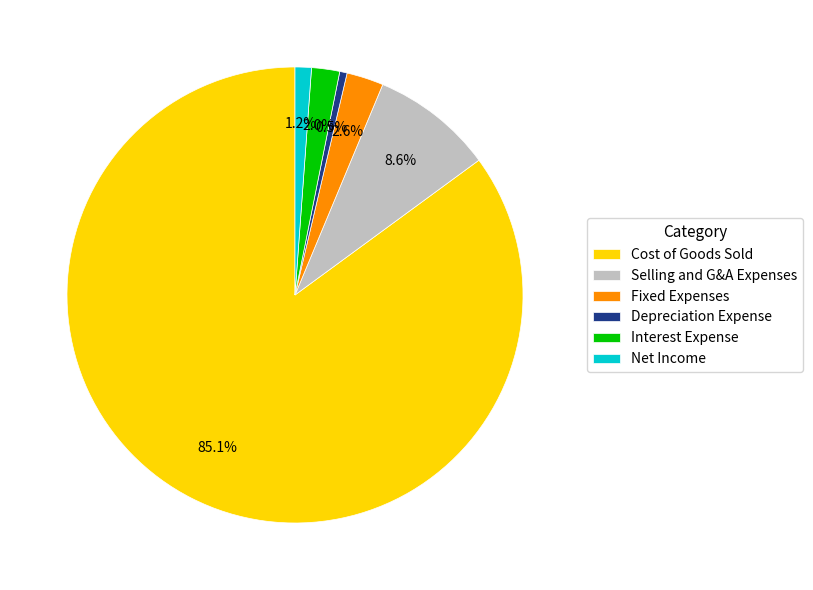

Which slice is the largest?

Cost of Goods Sold